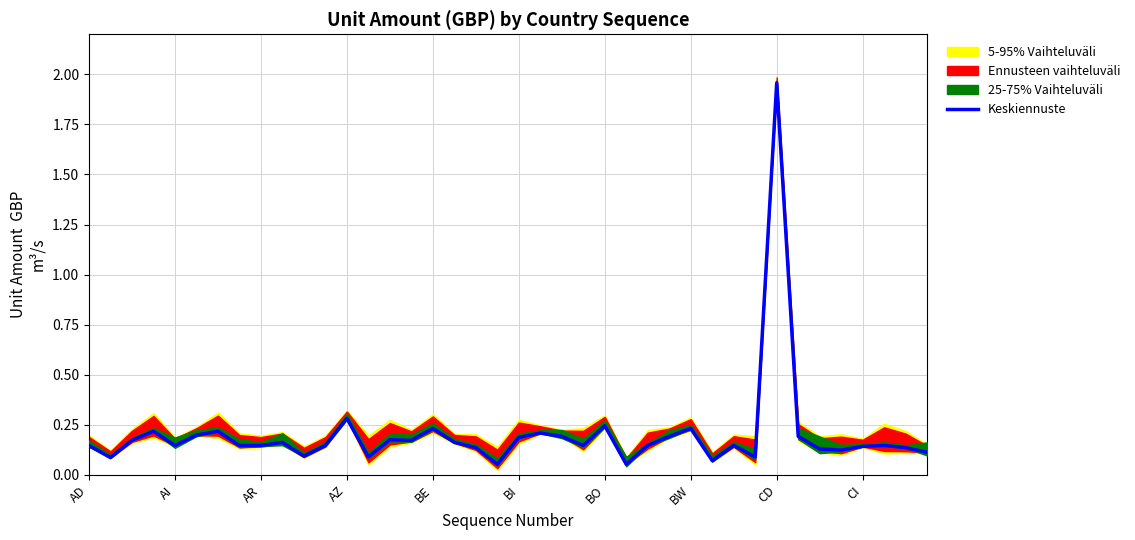

The value at 38 is 0.1. True or false?

False